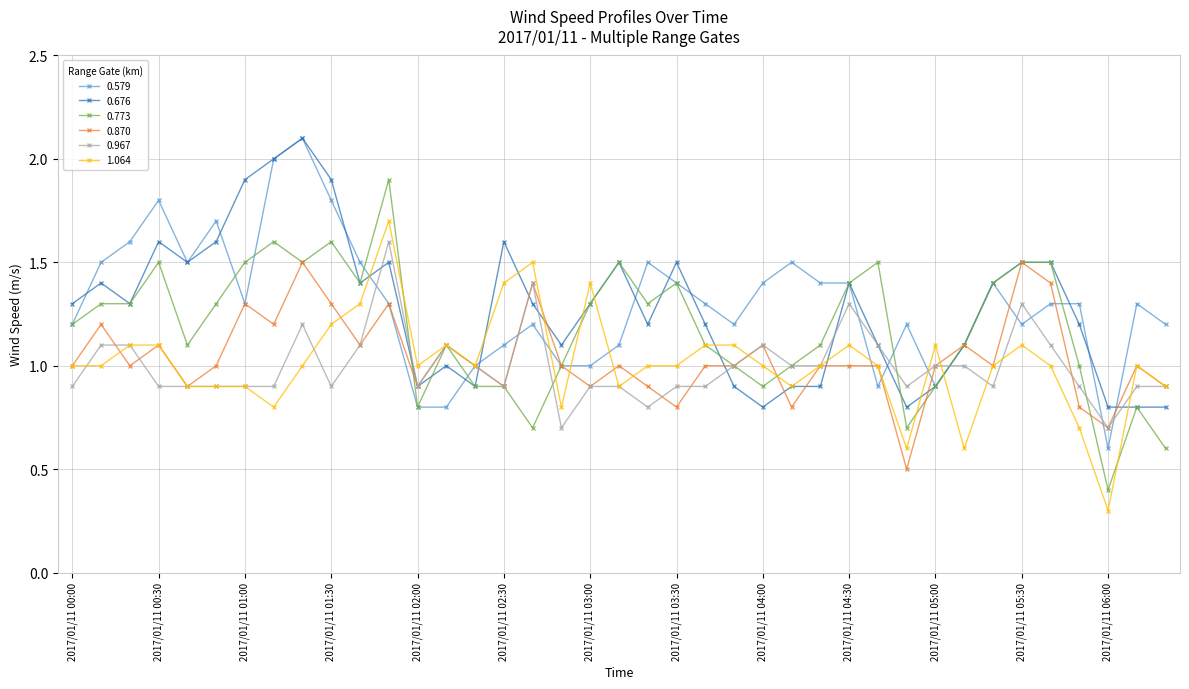

What is the smallest value displayed?

0.3